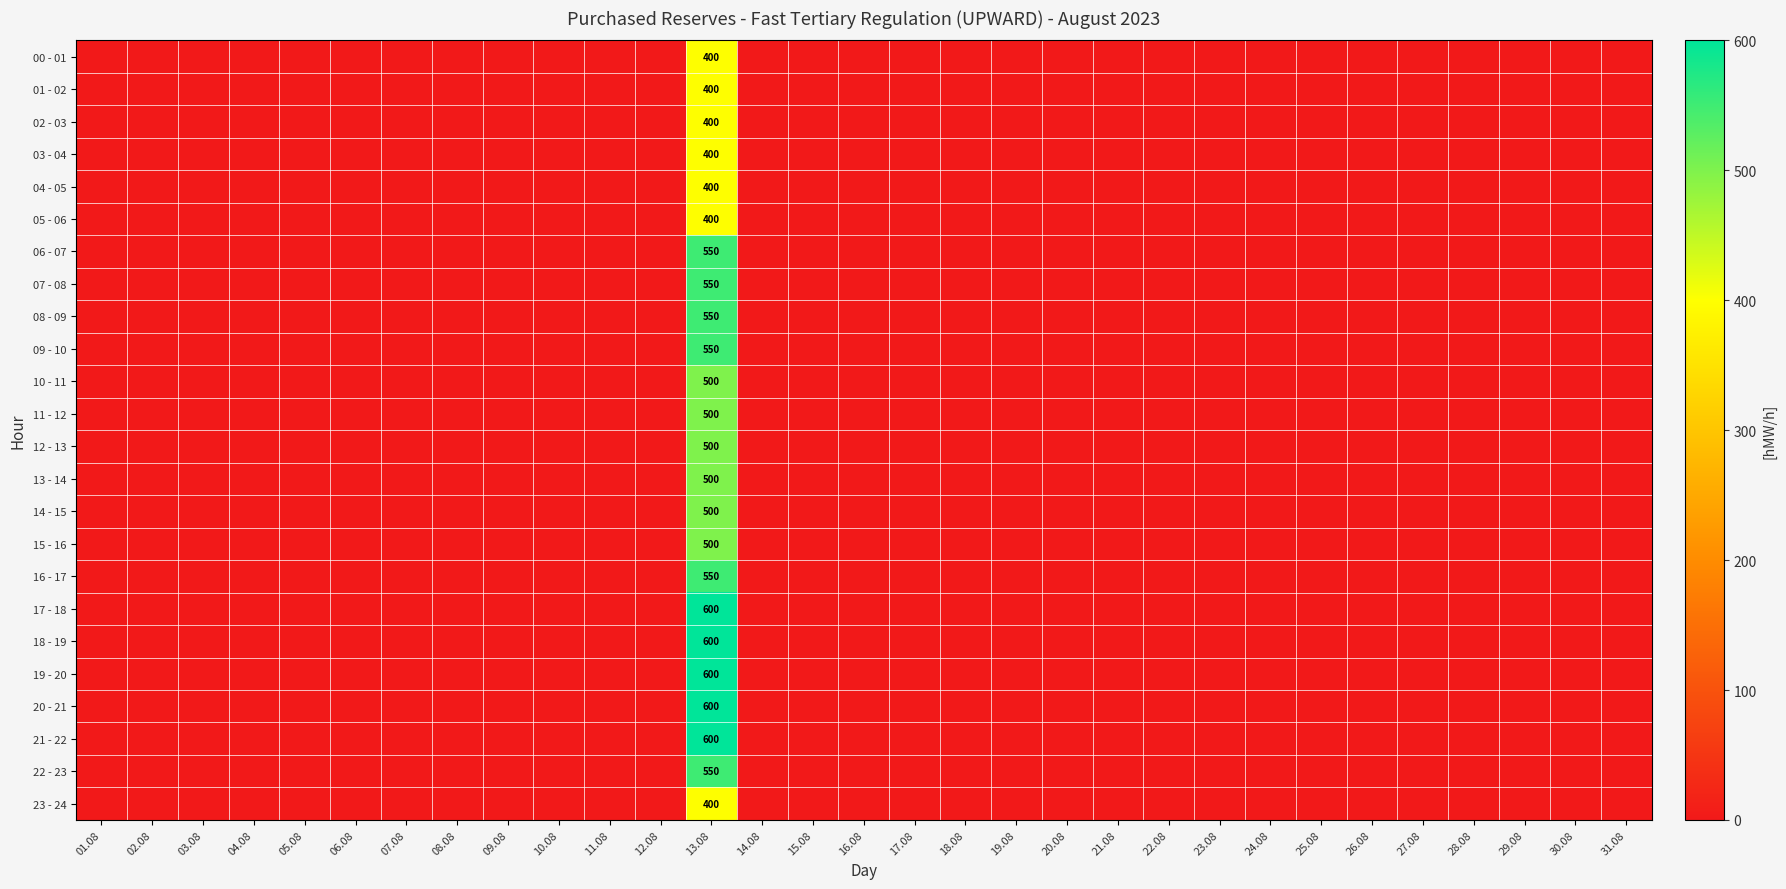

What is the spread (max minus min) of values at 13.08?

200